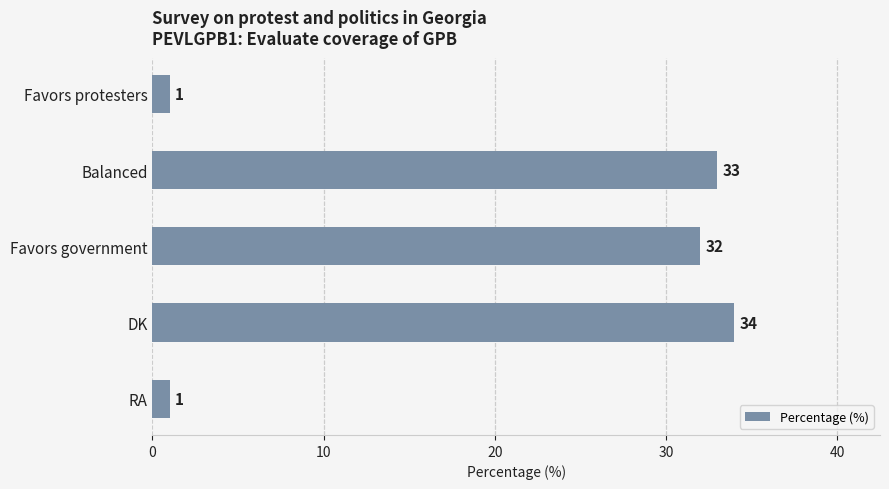

Are the bars grouped side by side (vs. stacked)?

No